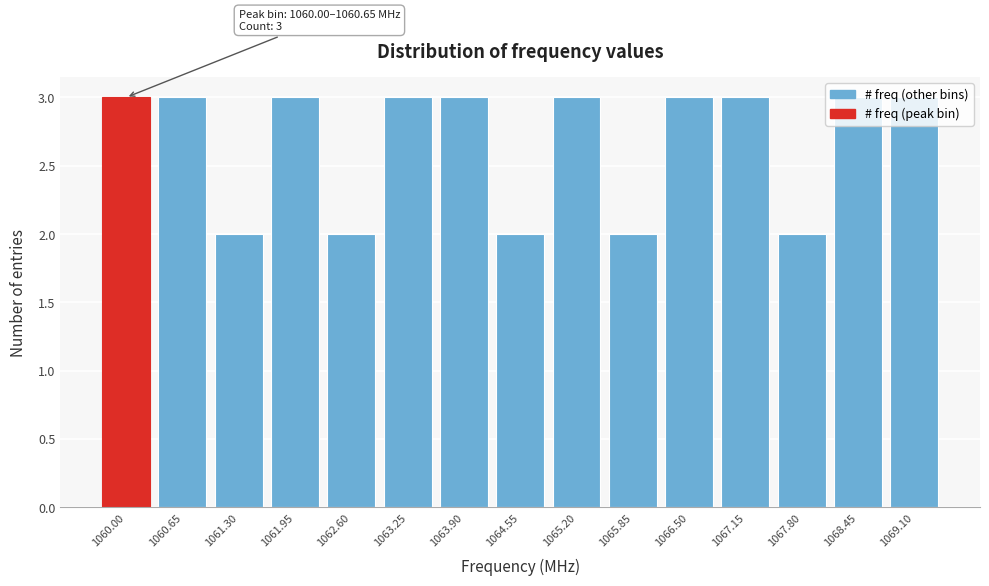

What is the ratio of the value at 1060.00 to the value at 1061.95?

1.0